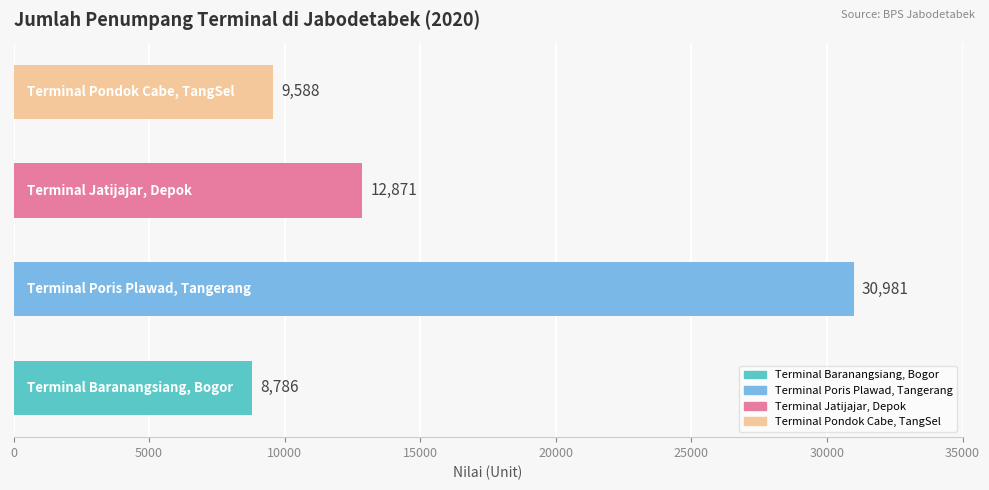

What is the sum of all values?

62226